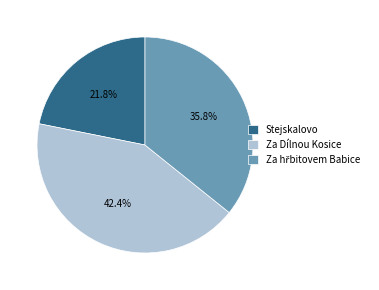

To the nearest percent, what portion does Za Dílnou Kosice represent?

42%